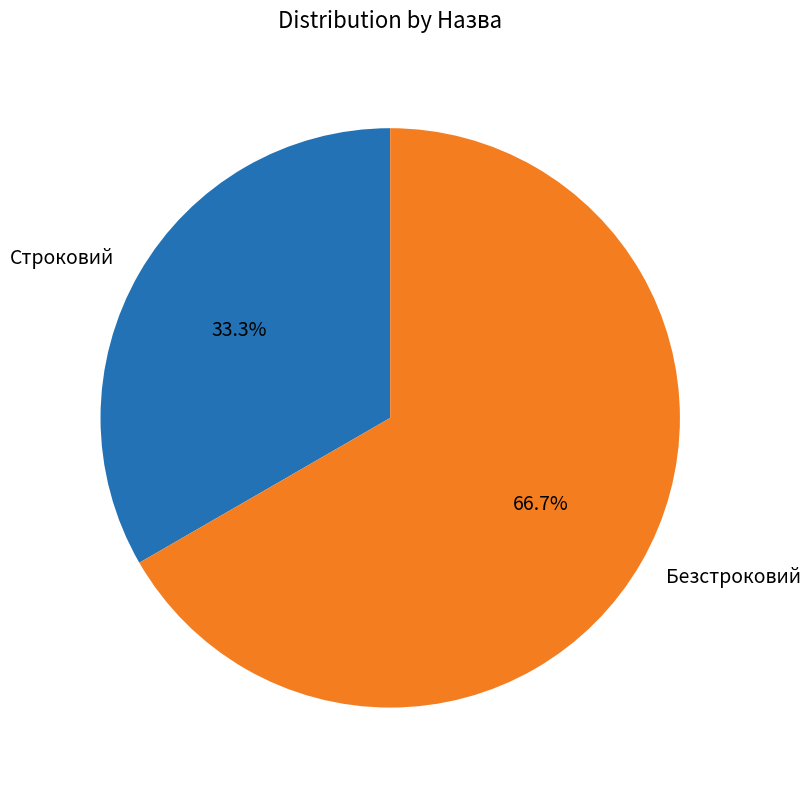

Which category has the biggest portion of the pie?

Безстроковий